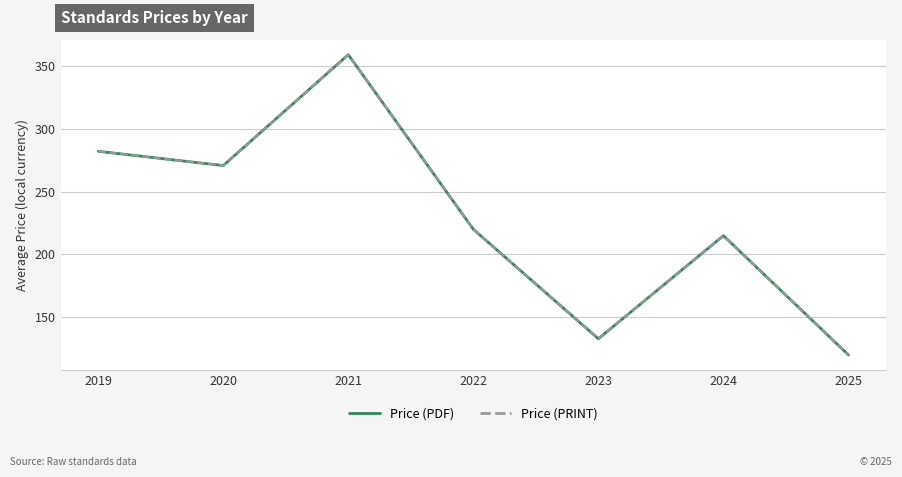

What is the value of the Price (PRINT) point at the 7th from the left?

120.1